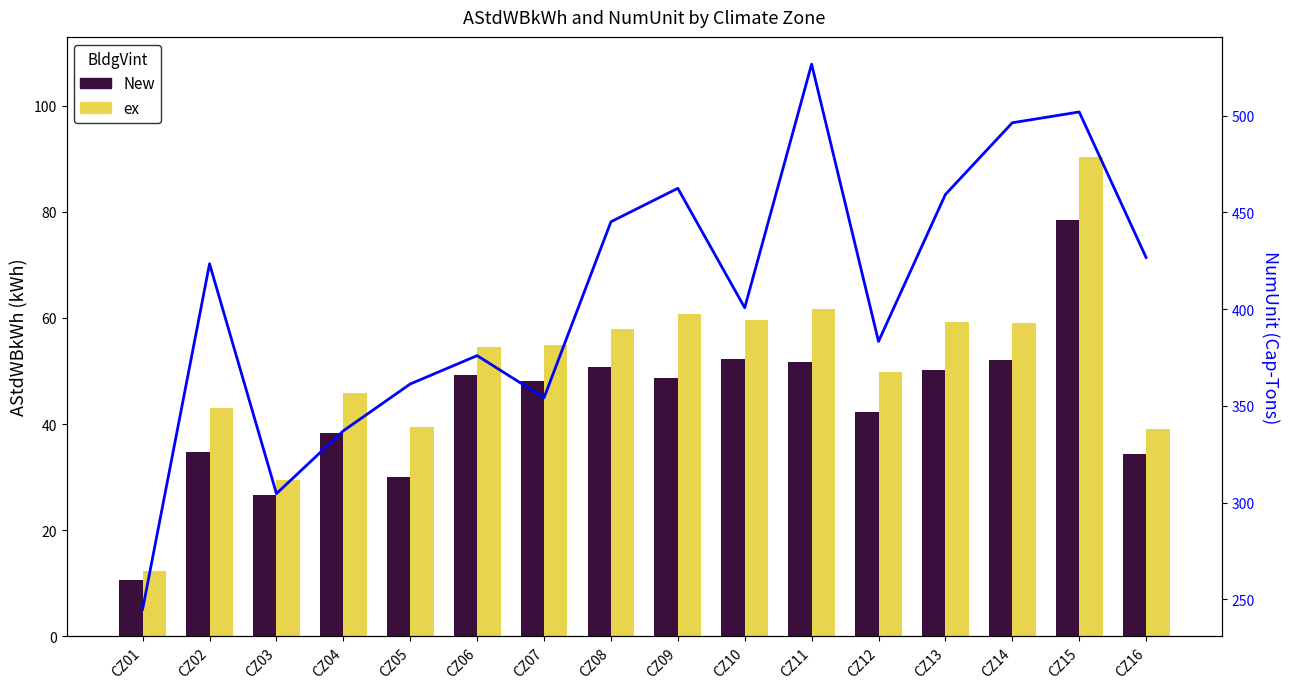

What is the difference between the maximum and minimum values in the NumUnit (Cap-Tons) series?

281.6